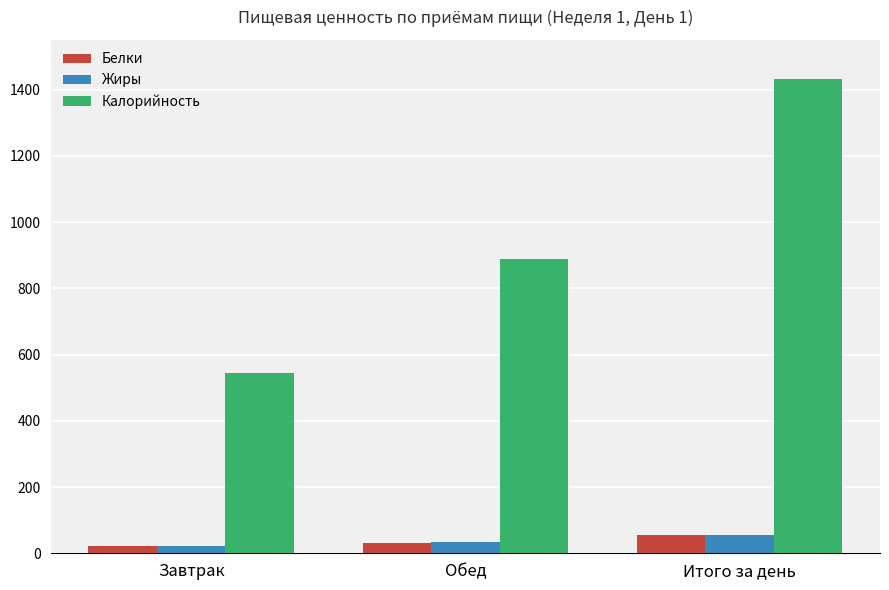

What is the difference between the highest and lowest values at Обед?

857.4